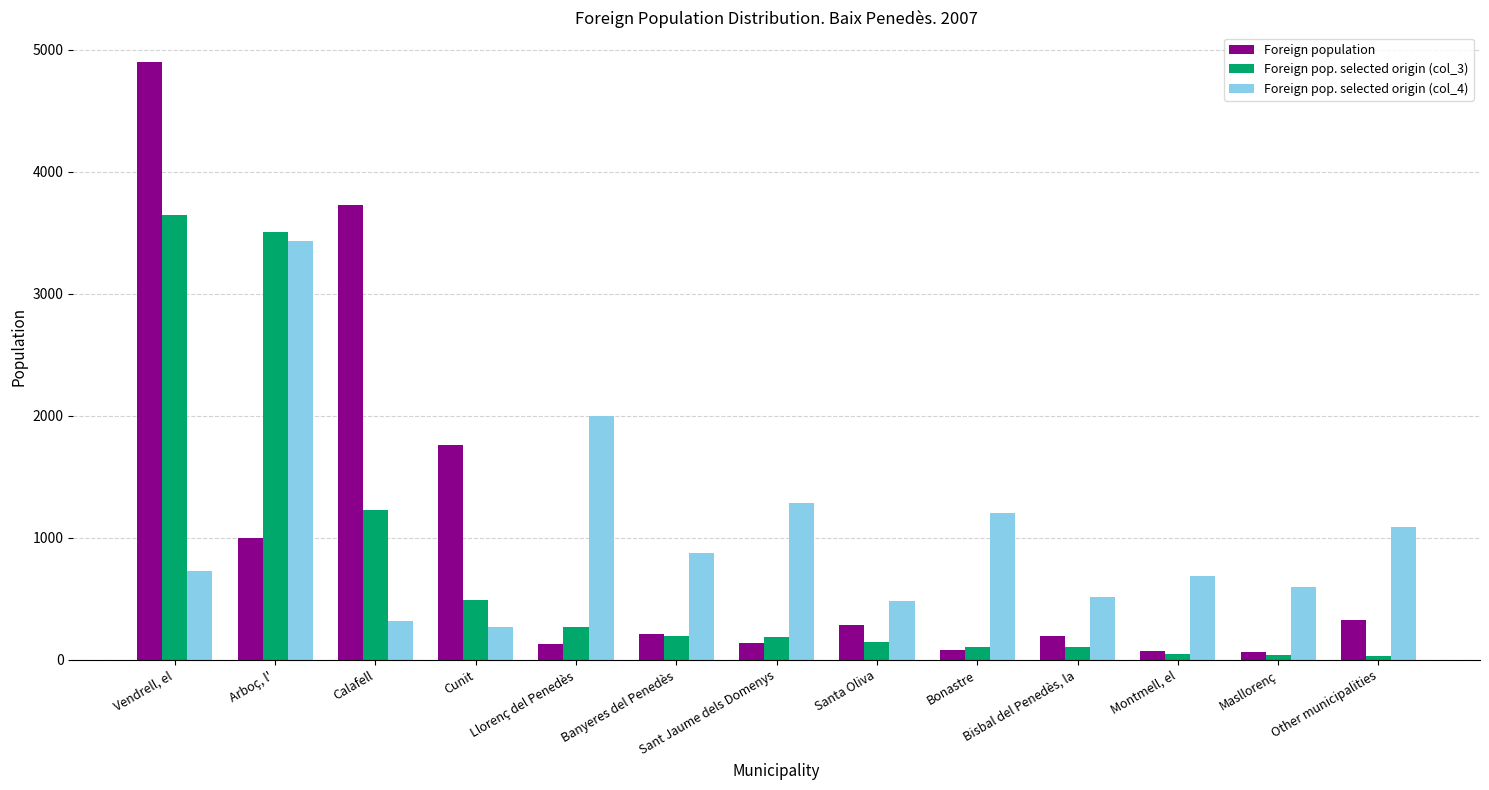

At which category is the sum across all series the highest?

Vendrell, el